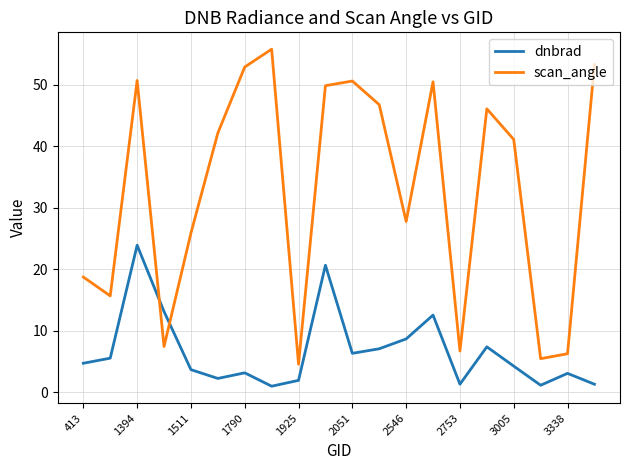

What is the lowest value of the scan_angle series?

4.6